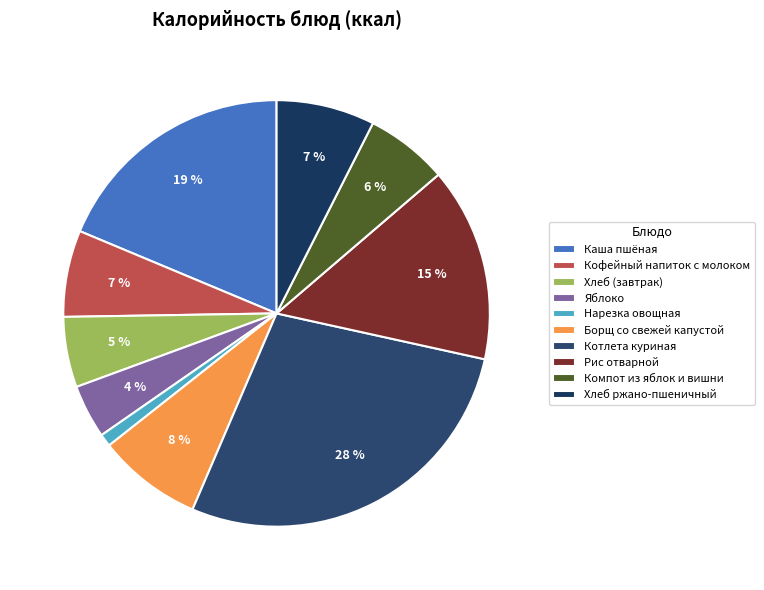

Count the number of slices in the pie.

10